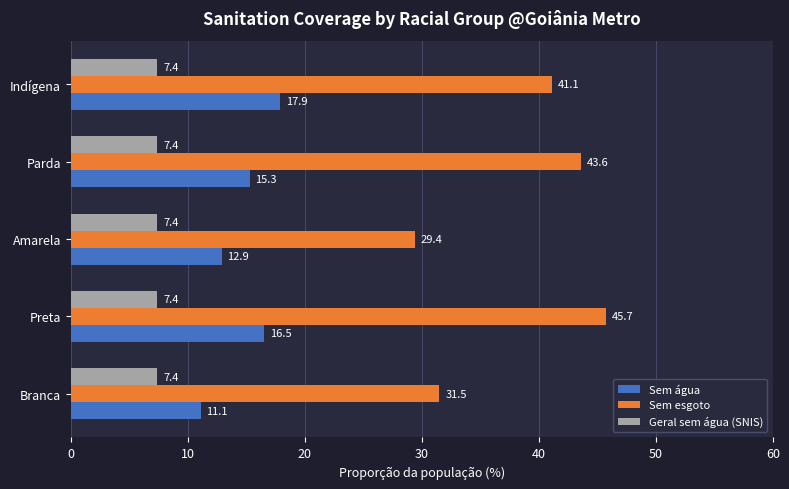

Which series has the widest spread of values?

Sem esgoto